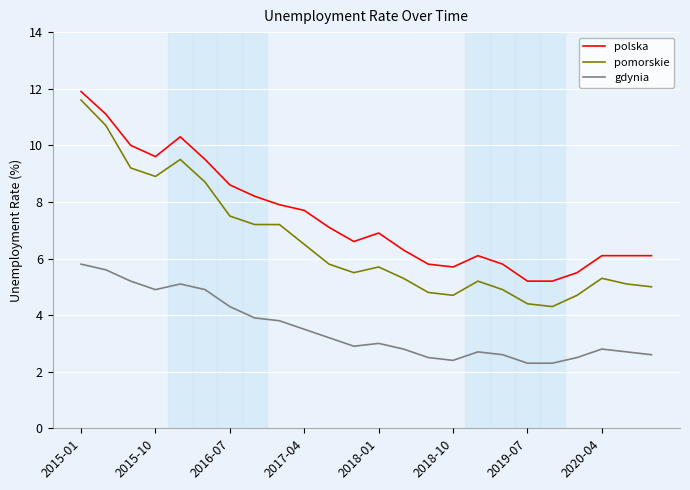

List the series in order of their overall mean, lowest first.

gdynia, pomorskie, polska